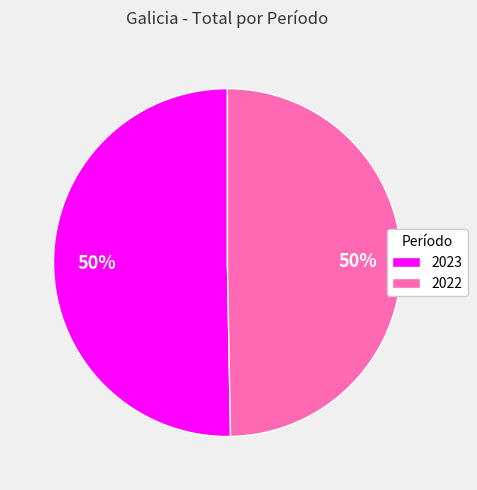

Combined, do 2022 and 2023 account for over 50%?

Yes